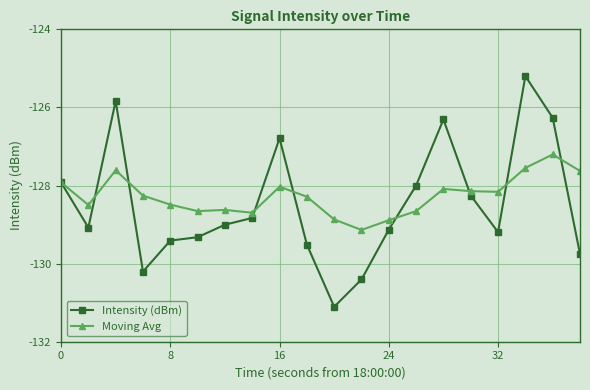

What is the difference between the maximum and second lowest values in the Moving Avg series?

1.7